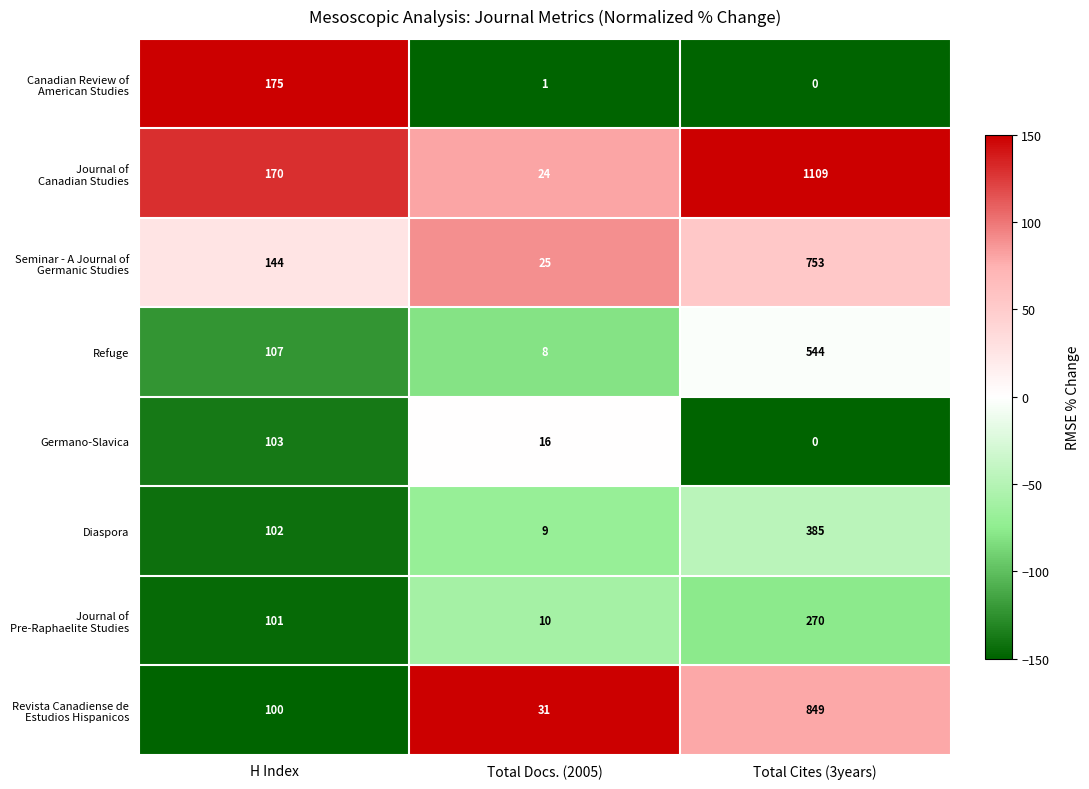

Which label corresponds to the smallest value in the chart?

Total Cites (3years)